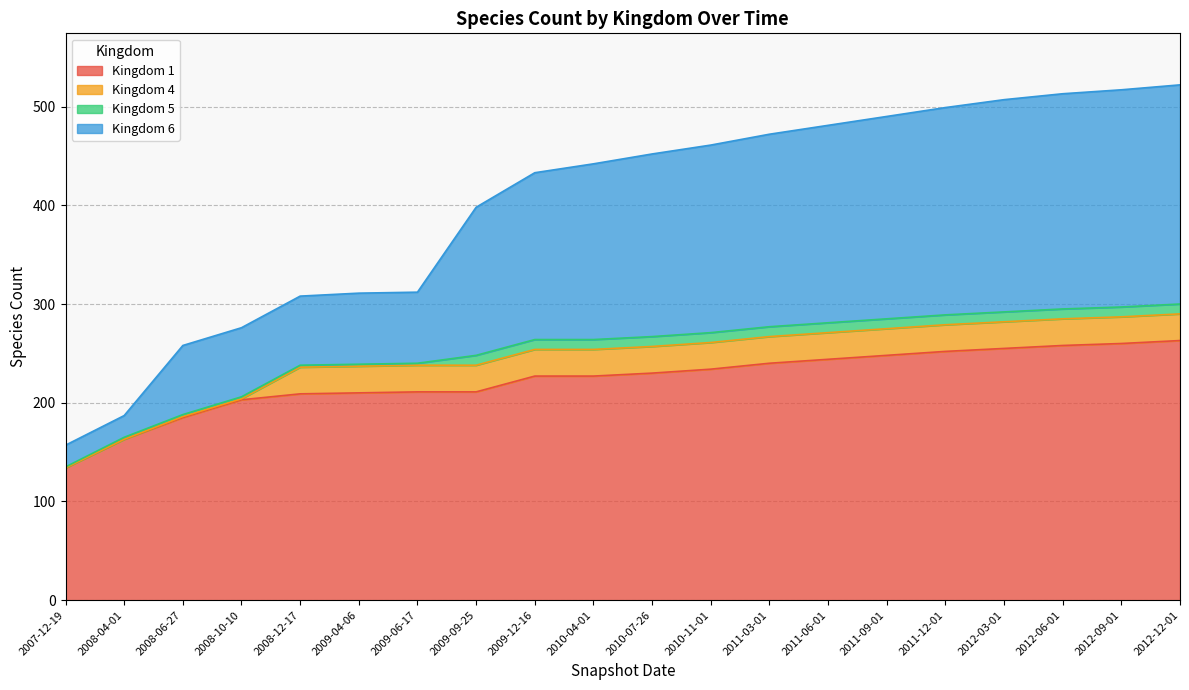

True or false: 6 has a value of 311 at 2009-04-06.

True